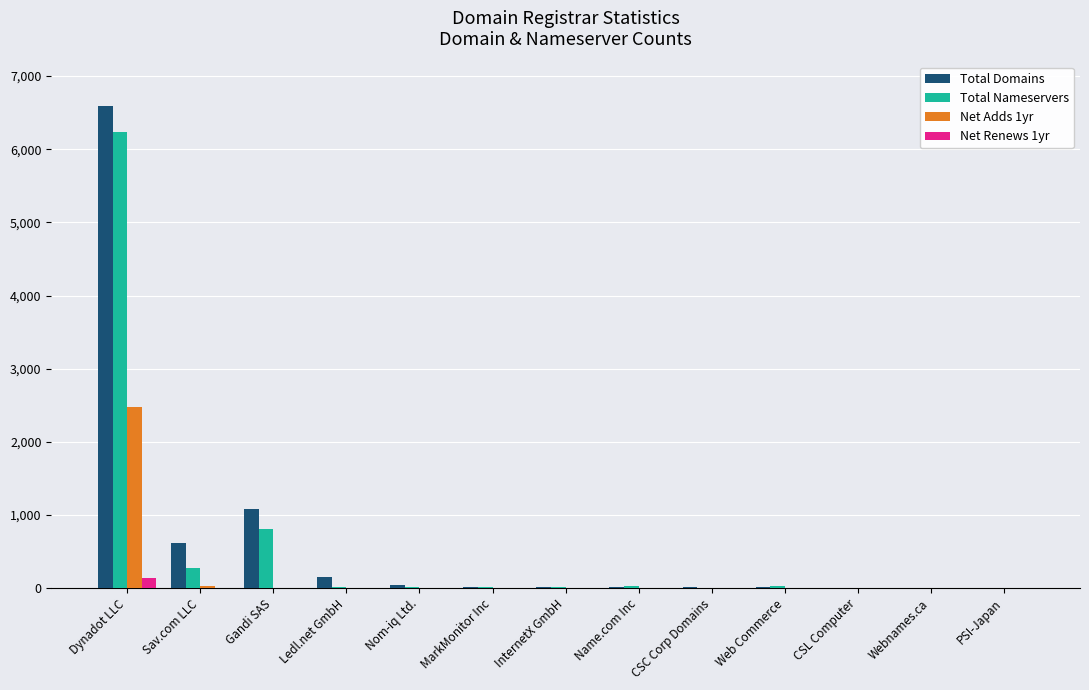

At which label is Total Nameservers closest to 3117?

Gandi SAS